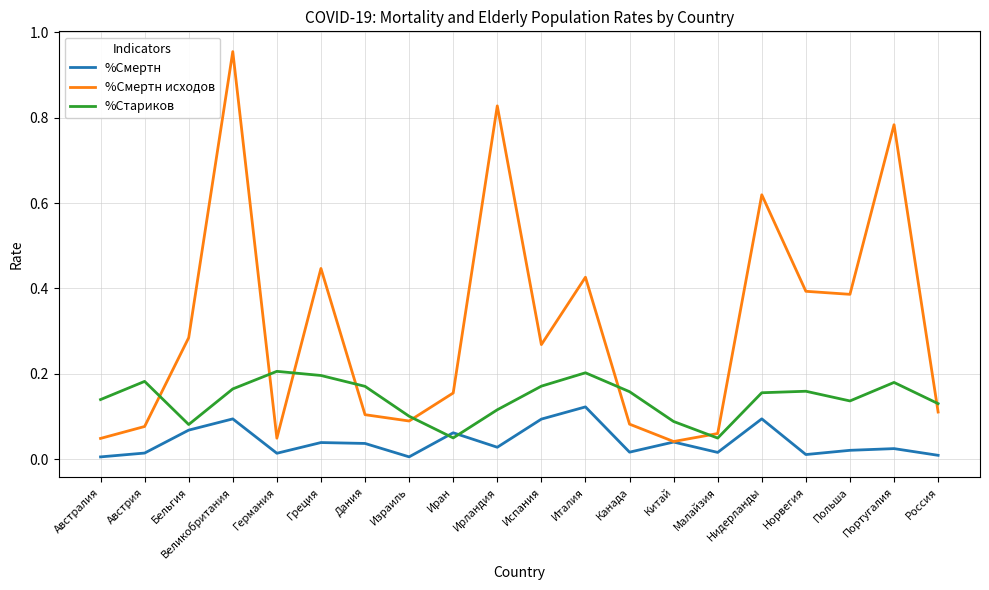

Which series has the largest range (max minus min)?

%Смертн исходов